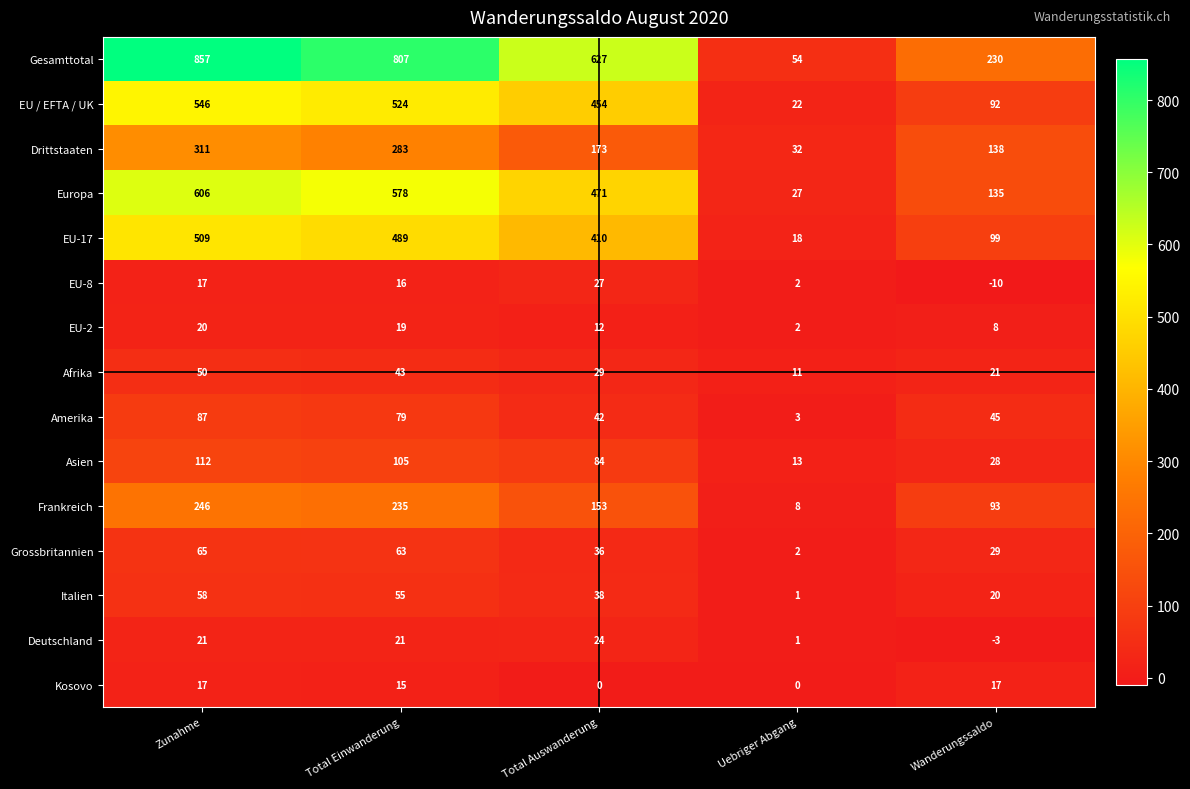

Count the number of data series in this chart.

15